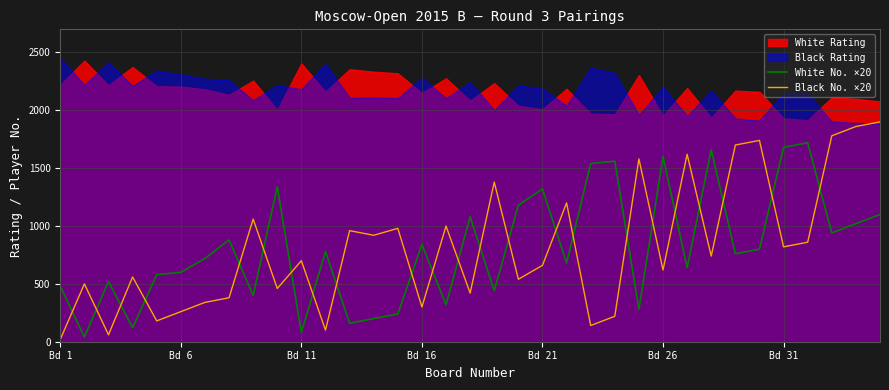

How many interior local valleys does the White No. ×20 series have?

12